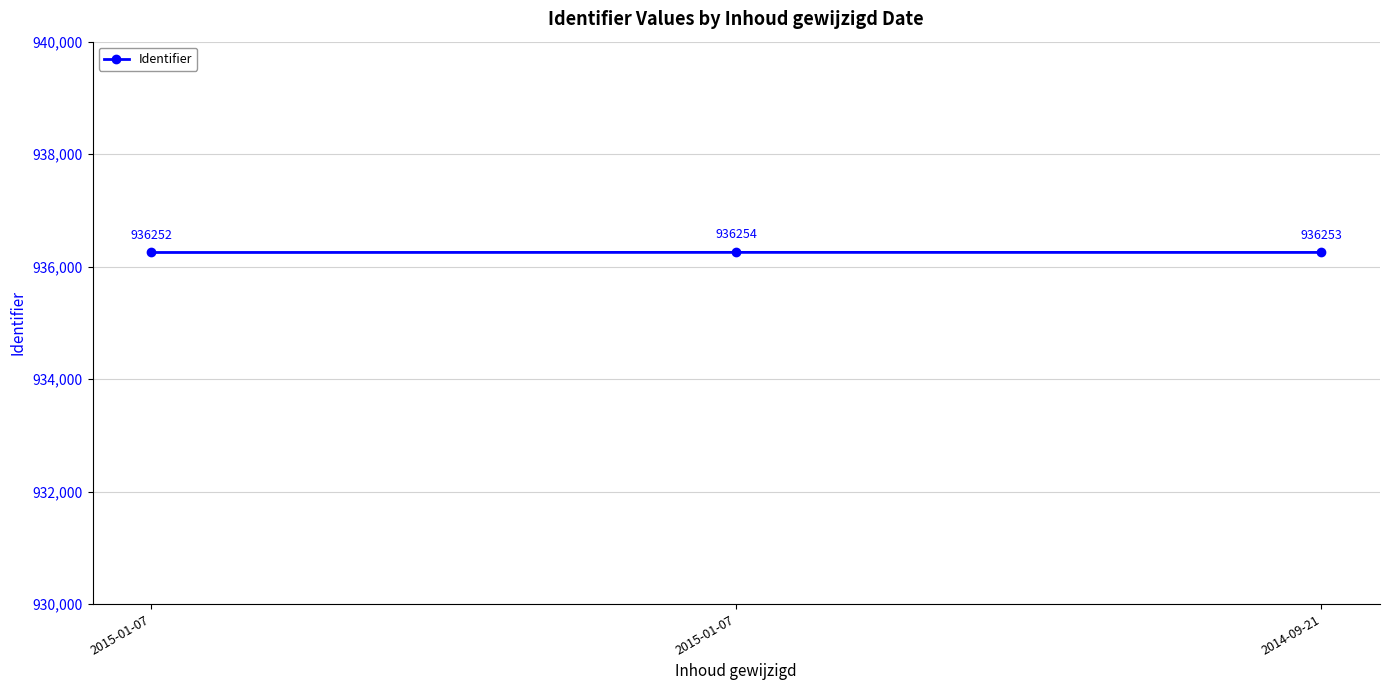

What is the change in value from 2015-01-07 to 2014-09-21?

+1